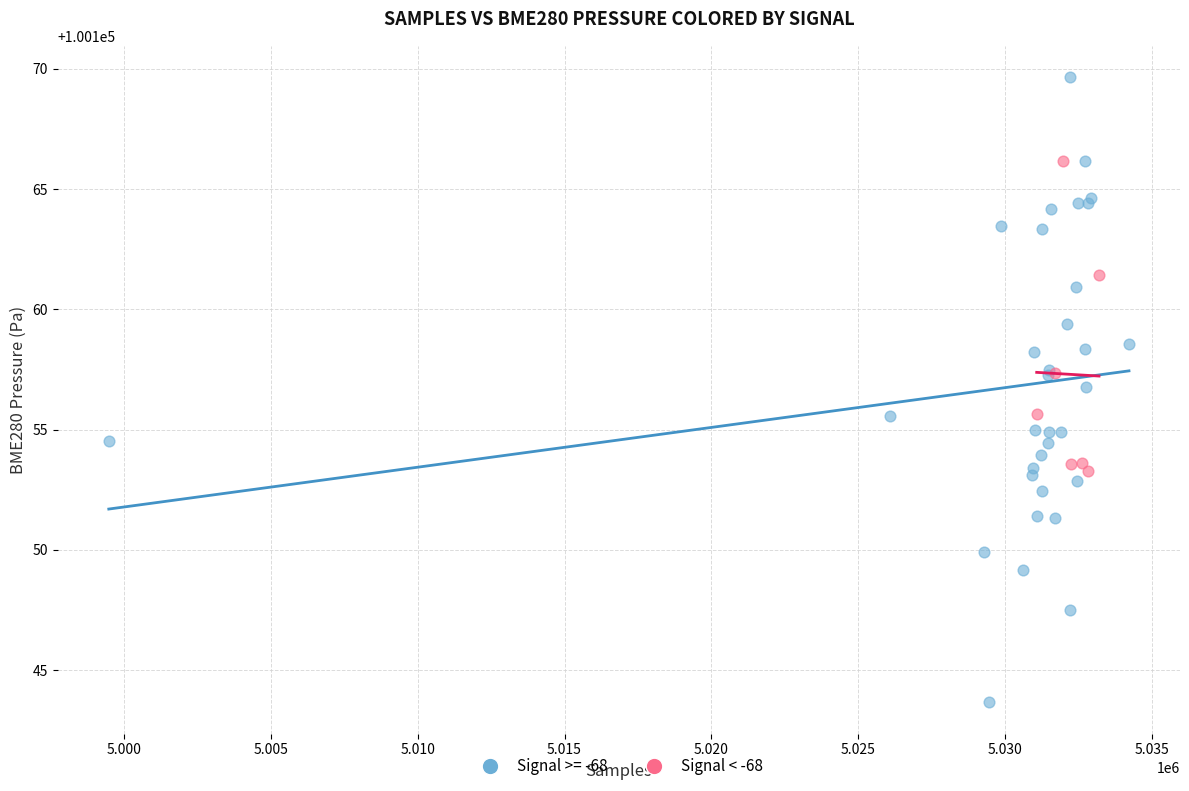

Which series contains the lowest Y value?

Signal >= -68